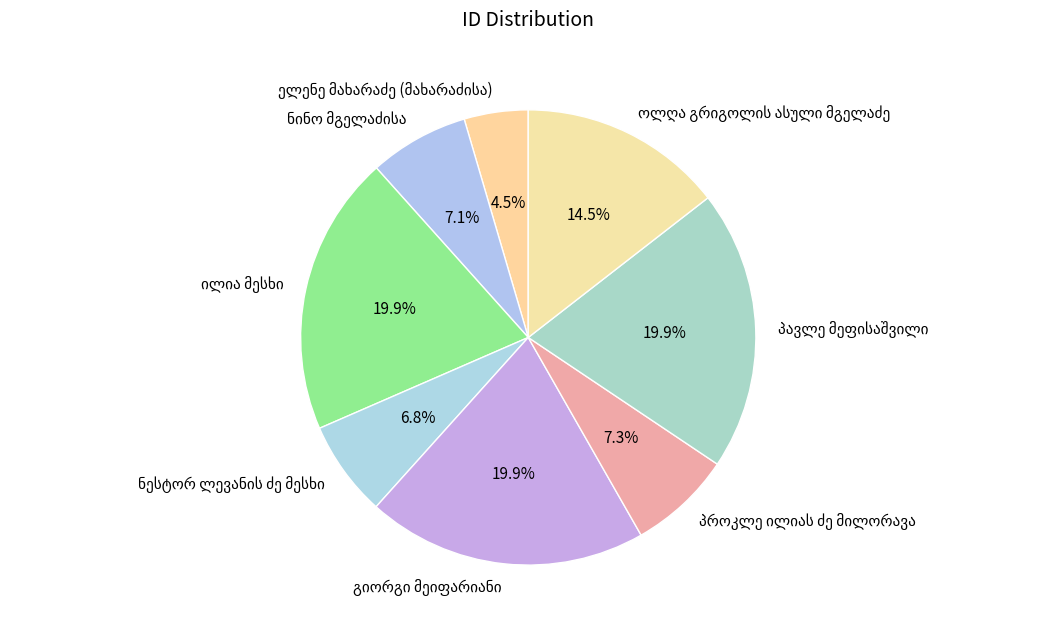

Is there any slice that represents more than half of the pie?

No